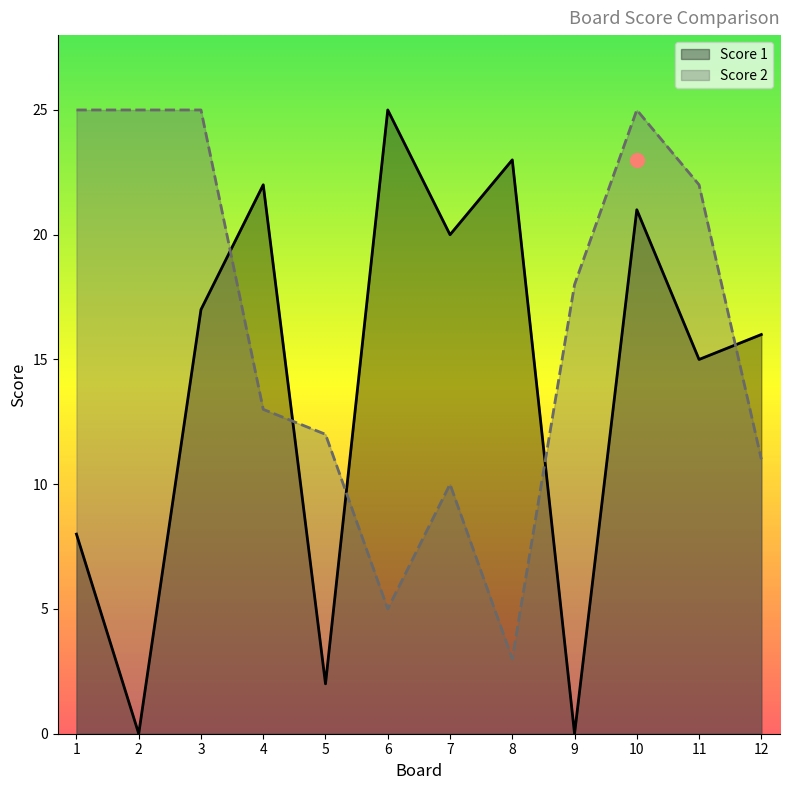

Is the value of Score 2 at 1 greater than the value of Score 1 at 5?

Yes